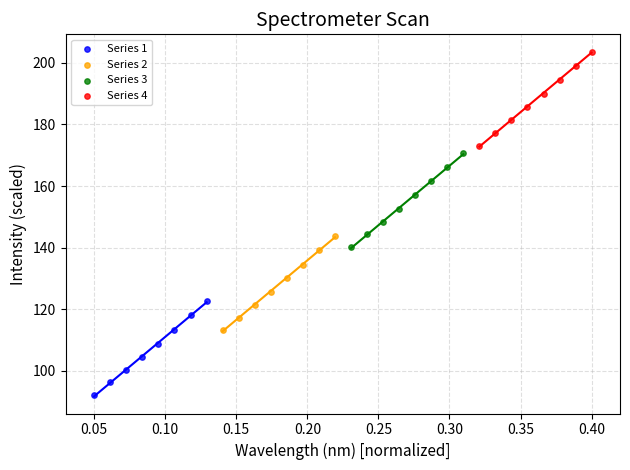

What are all the series names shown in the legend?

Series 1, Series 2, Series 3, Series 4